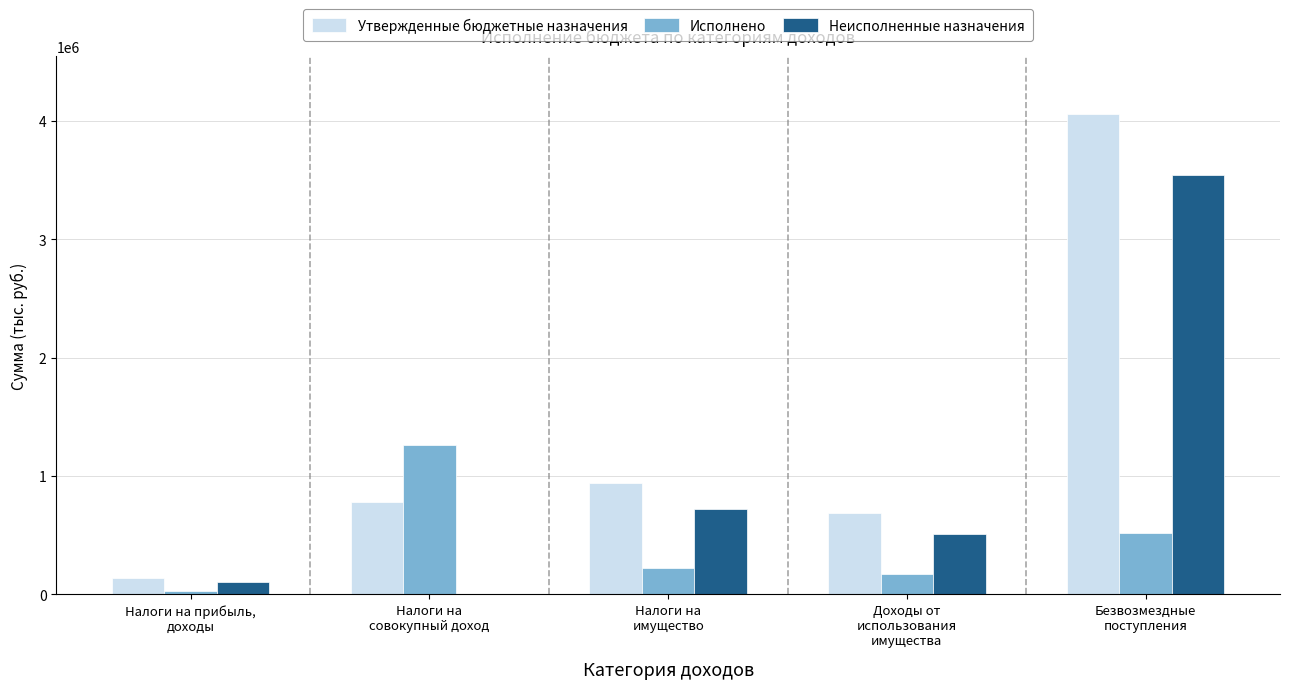

Which label corresponds to the largest value in the chart?

Безвозмездные
поступления